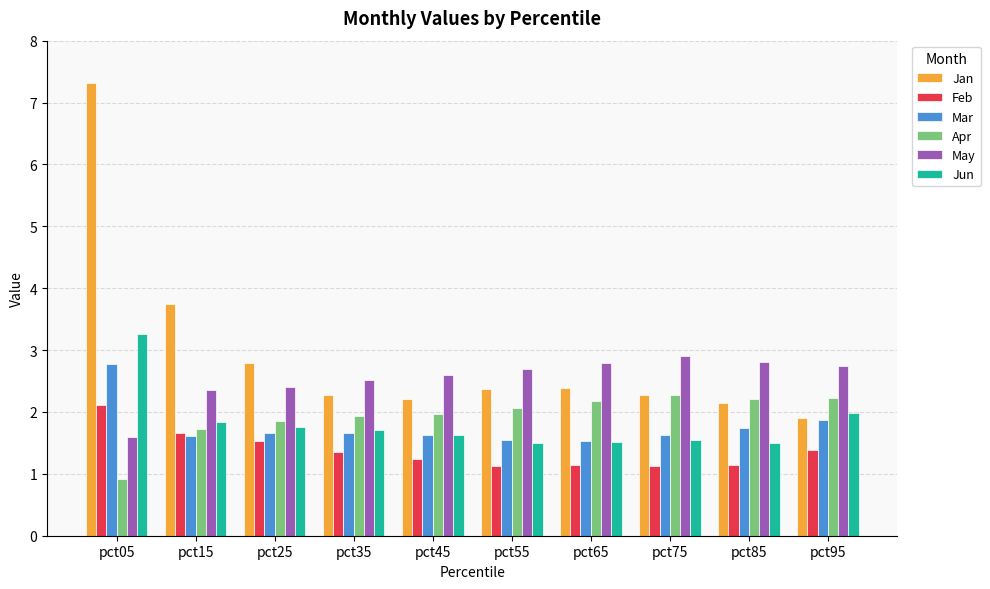

The value of Mar at pct75 is 2.3. True or false?

False